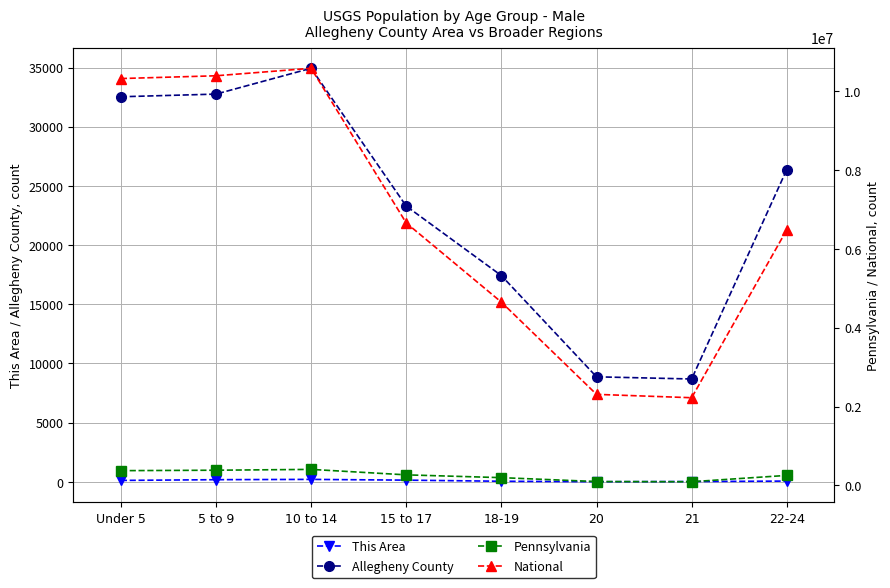

List the series in order of their peak value, highest first.

National, Pennsylvania, Allegheny County, This Area